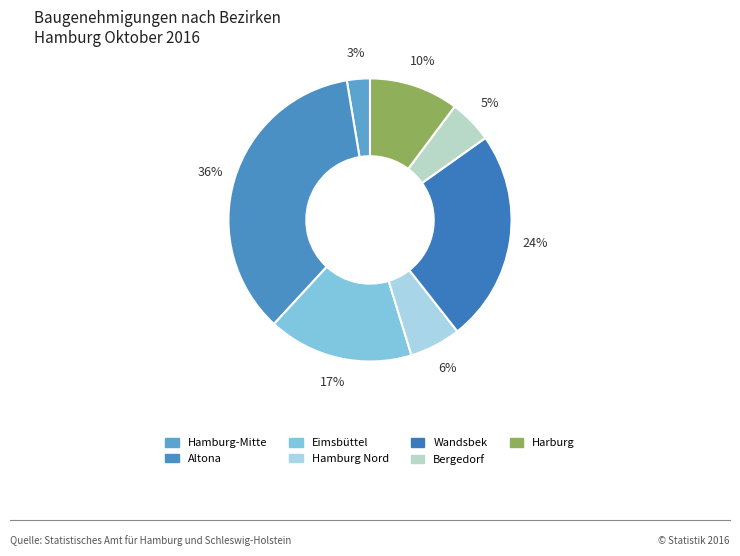

How many segments does this pie chart have?

7